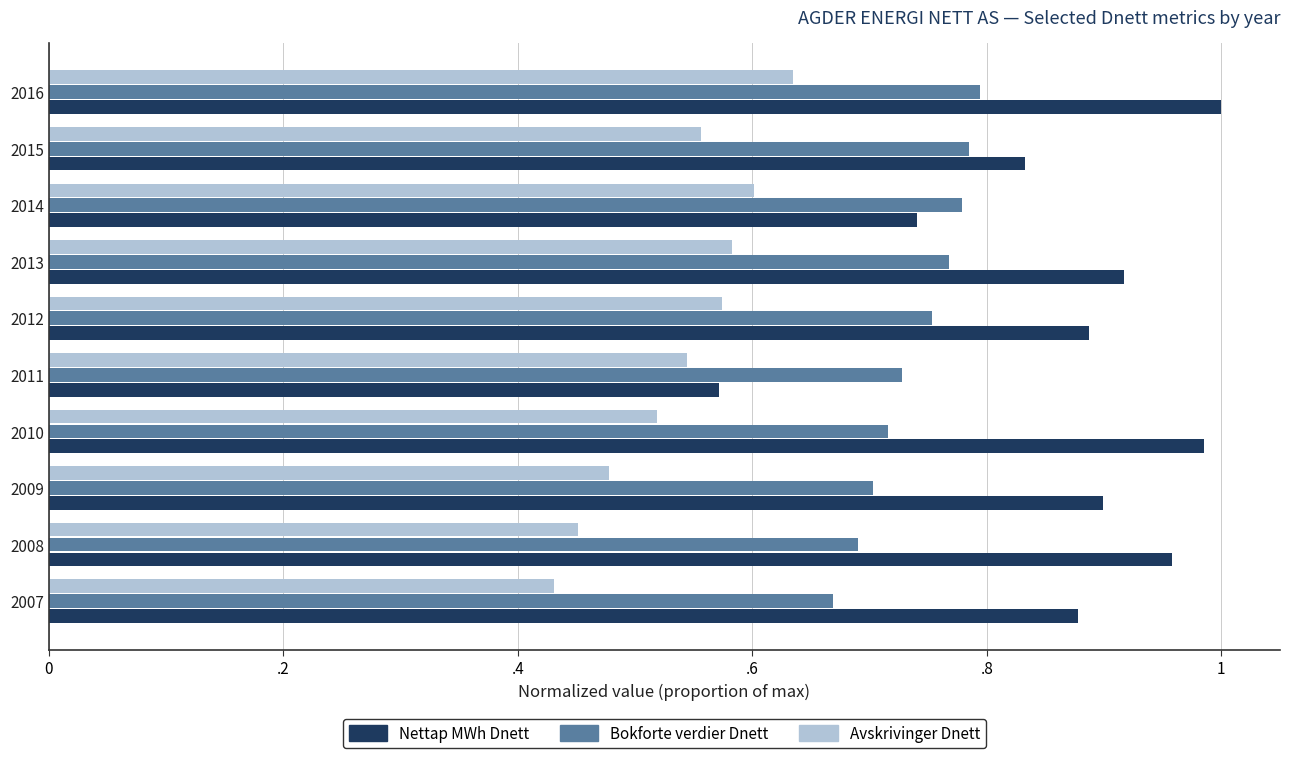

What are all the series names shown in the legend?

Nettap MWh Dnett, Bokforte verdier Dnett, Avskrivinger Dnett